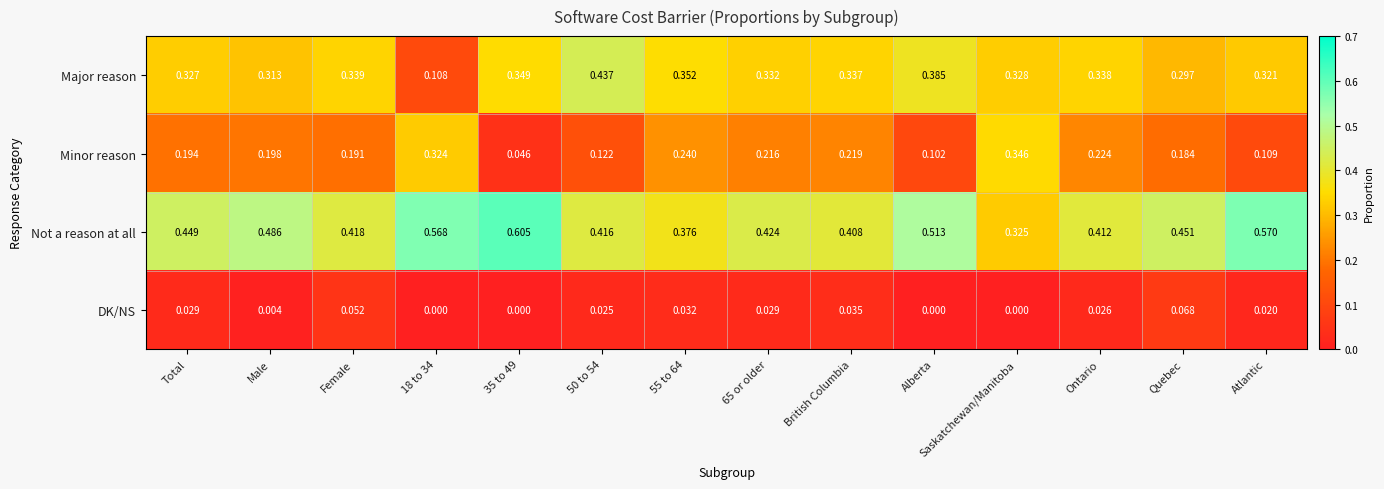

At which label is Not a reason at all closest to 0?

Saskatchewan/Manitoba